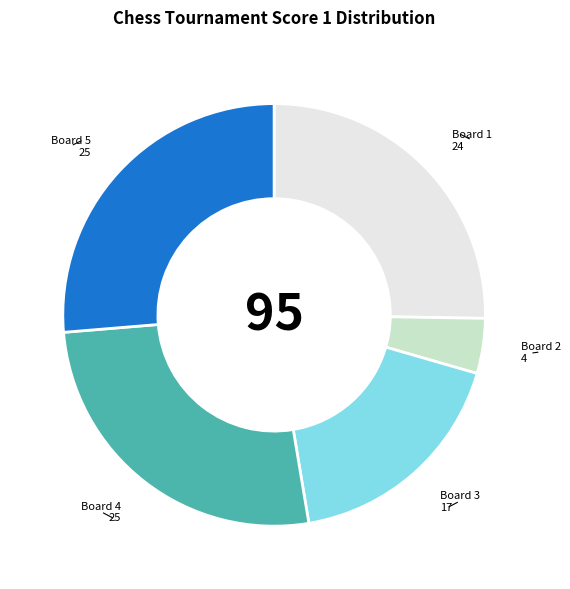

Does Board 3 represent more than half of the total?

No